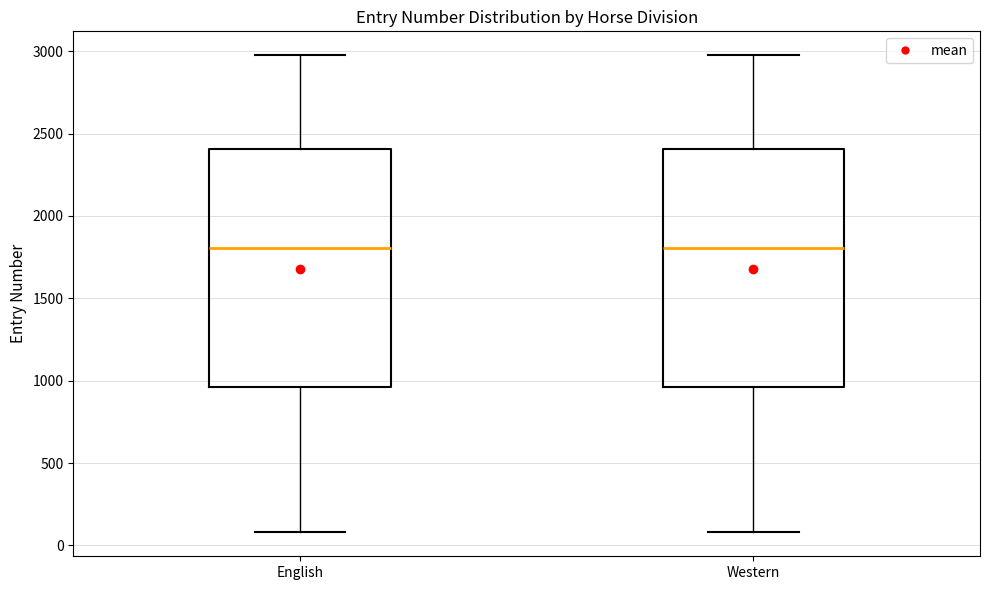

Reading left to right, transcribe this box plot: for each box, give where its median line is, the range the box spans, and where its two whiskers end, as read against the y-axis. The values are not printed on the chart, so give them approximately, as read against the axis.

English: median 1800, box 950 to 2400, whiskers 100 to 3000
Western: median 1800, box 950 to 2400, whiskers 100 to 3000